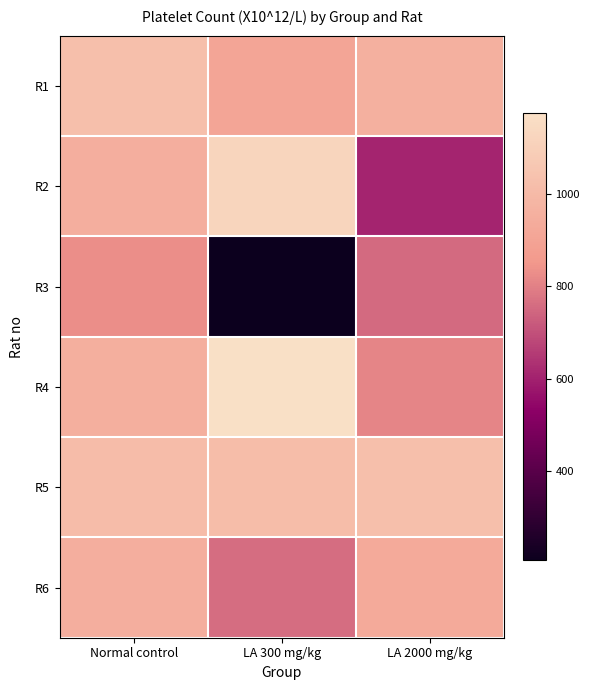

What is the total value across all series at LA 300 mg/kg?

5190